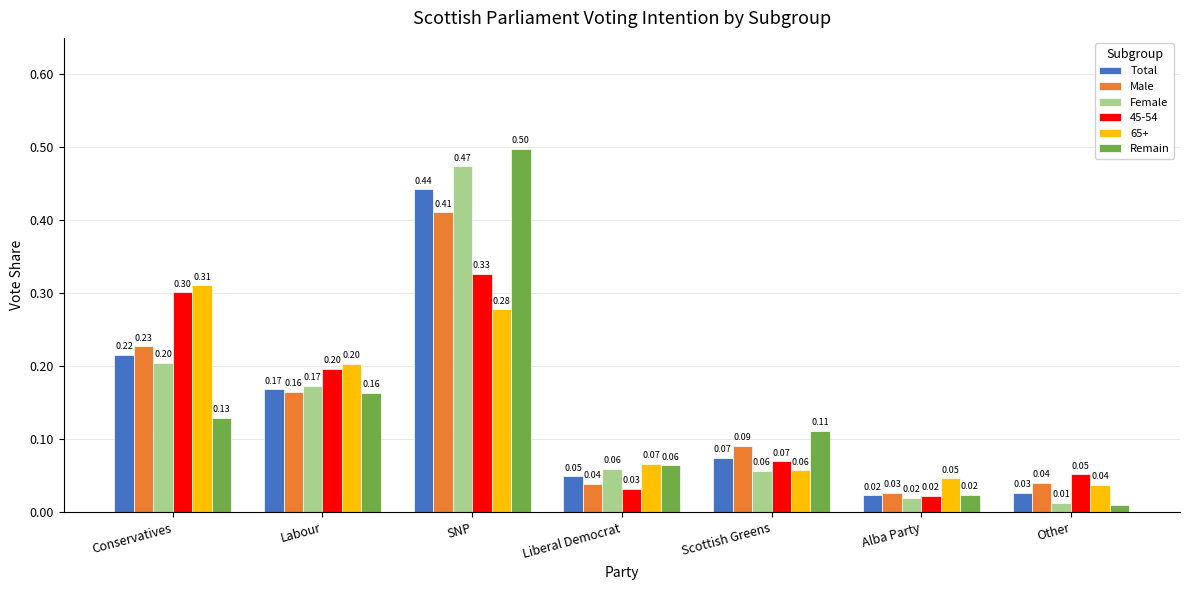

What is the sum of all Total values?

1.0